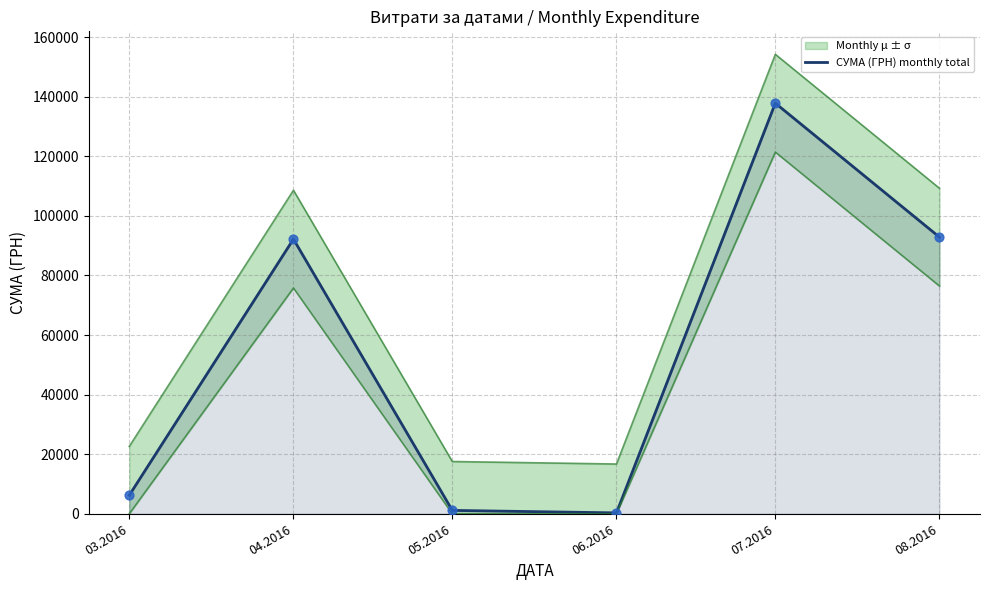

Between 05.2016 and 08.2016, which is larger?

08.2016